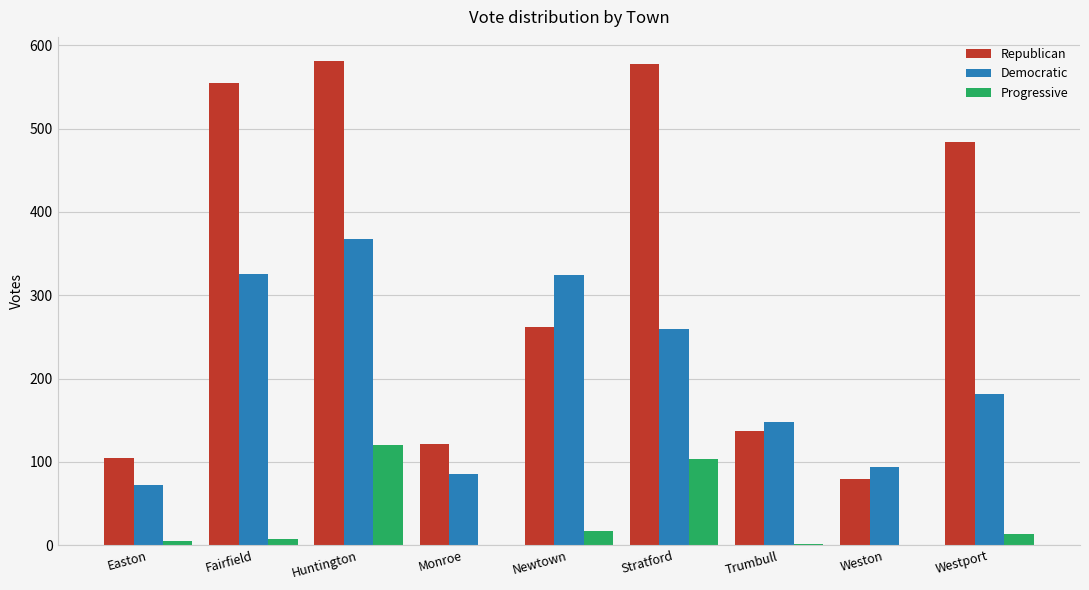

Which series changed the most between Stratford and Westport?

Republican